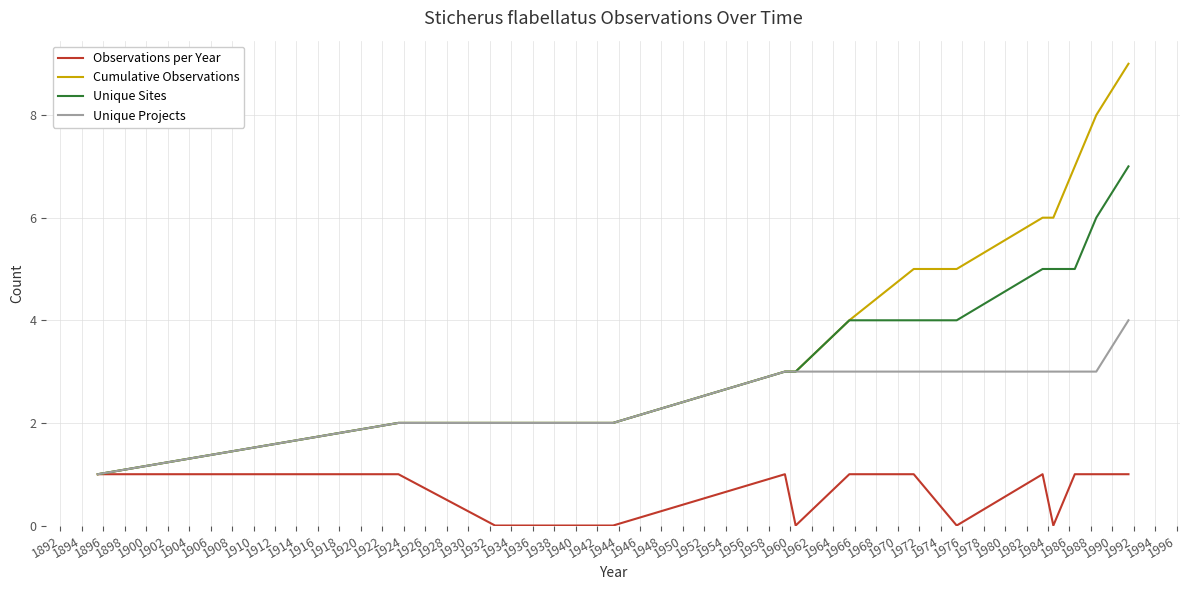

Which series has the largest total across all categories?

Cumulative Observations